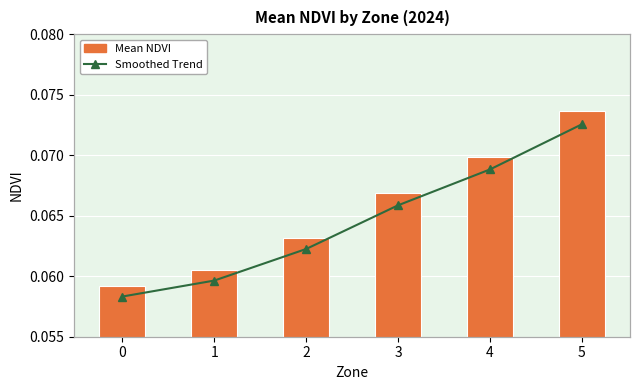

What is the minimum value for Smoothed Trend?

0.1